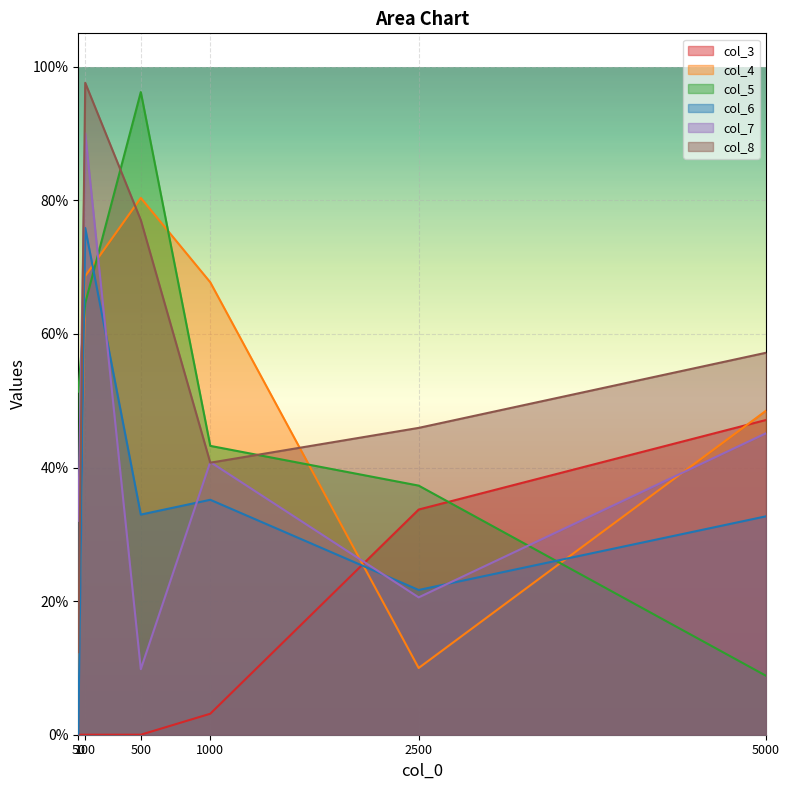

What is the total value across all series at 5000?

2.4